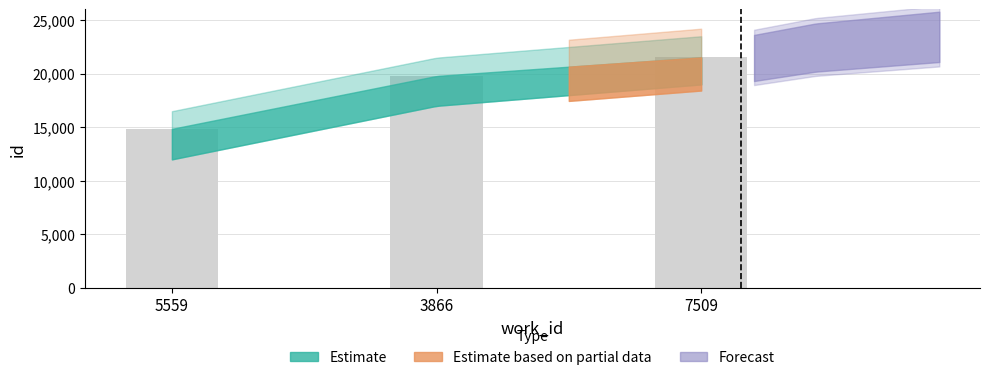

What is the label of the 2nd bar from the left?

3866